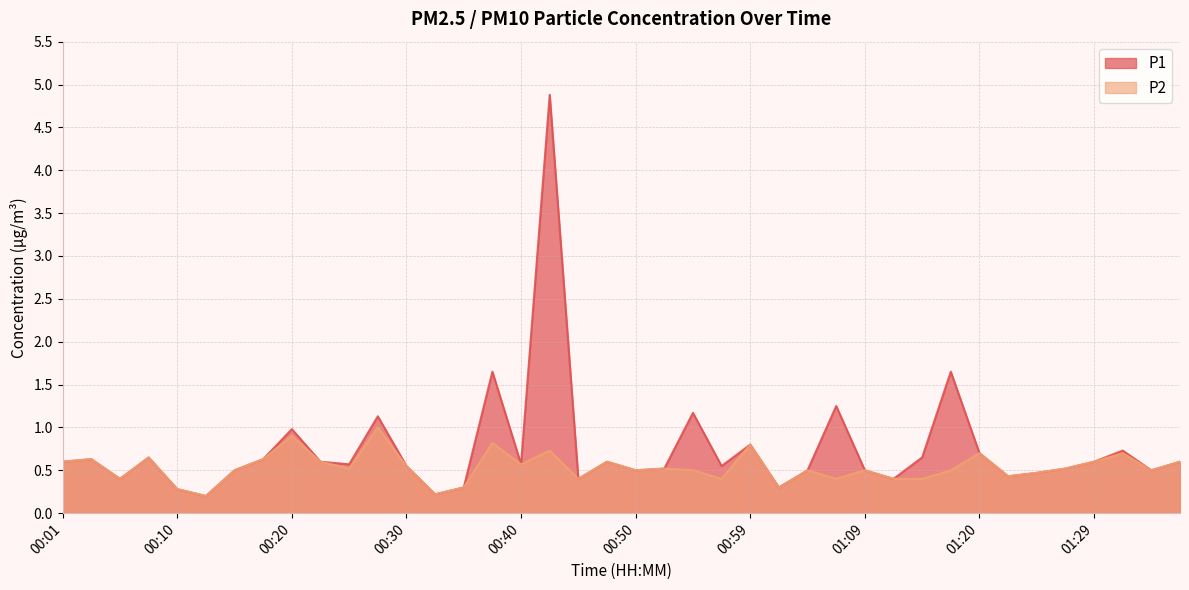

Reading right to left, what are all the values shown in this chart?

P1: 01:37=0.6	01:34=0.5	01:32=0.7	01:29=0.6	01:27=0.5	01:24=0.5	01:22=0.4	01:20=0.7	01:17=1.6	01:15=0.7	01:12=0.4	01:09=0.5	01:07=1.2	01:04=0.5	01:02=0.3	00:59=0.8	00:57=0.6	00:54=1.2	00:52=0.5	00:50=0.5	00:47=0.6	00:45=0.4	00:42=4.9	00:40=0.6	00:37=1.6	00:35=0.3	00:32=0.2	00:30=0.6	00:28=1.1	00:25=0.6	00:23=0.6	00:20=1.0	00:18=0.6	00:15=0.5	00:13=0.2	00:10=0.3	00:08=0.7	00:06=0.4	00:03=0.6	00:01=0.6
P2: 01:37=0.6	01:34=0.5	01:32=0.7	01:29=0.6	01:27=0.5	01:24=0.5	01:22=0.4	01:20=0.7	01:17=0.5	01:15=0.4	01:12=0.4	01:09=0.5	01:07=0.4	01:04=0.5	01:02=0.3	00:59=0.8	00:57=0.4	00:54=0.5	00:52=0.5	00:50=0.5	00:47=0.6	00:45=0.4	00:42=0.7	00:40=0.6	00:37=0.8	00:35=0.3	00:32=0.2	00:30=0.6	00:28=1.0	00:25=0.5	00:23=0.6	00:20=0.9	00:18=0.6	00:15=0.5	00:13=0.2	00:10=0.3	00:08=0.7	00:06=0.4	00:03=0.6	00:01=0.6